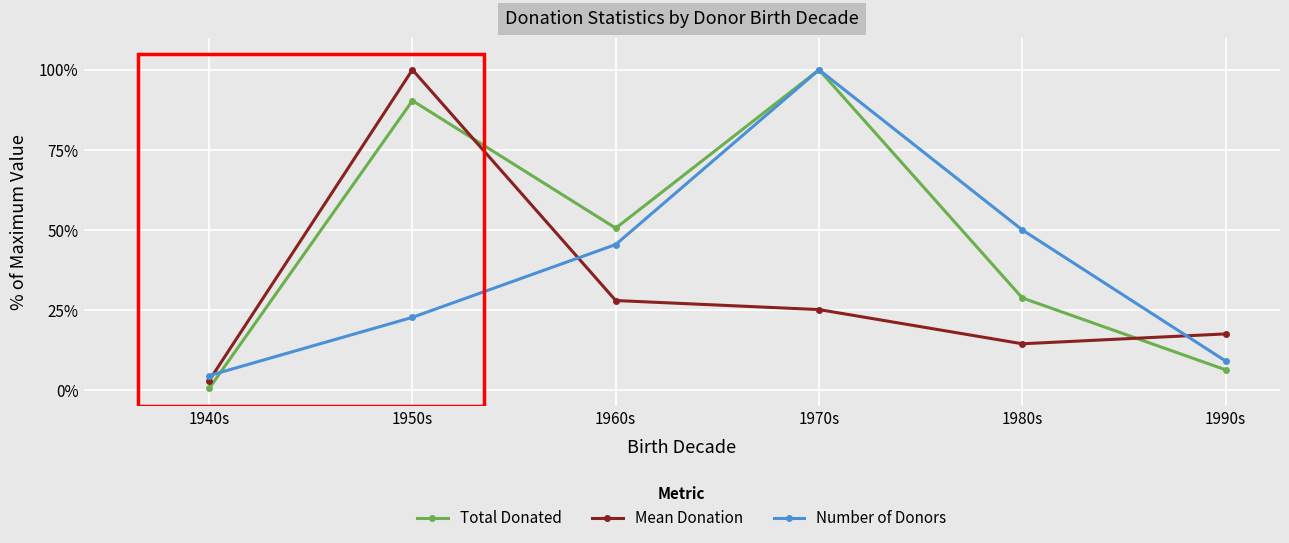

Which series has the largest total across all categories?

Total Donated